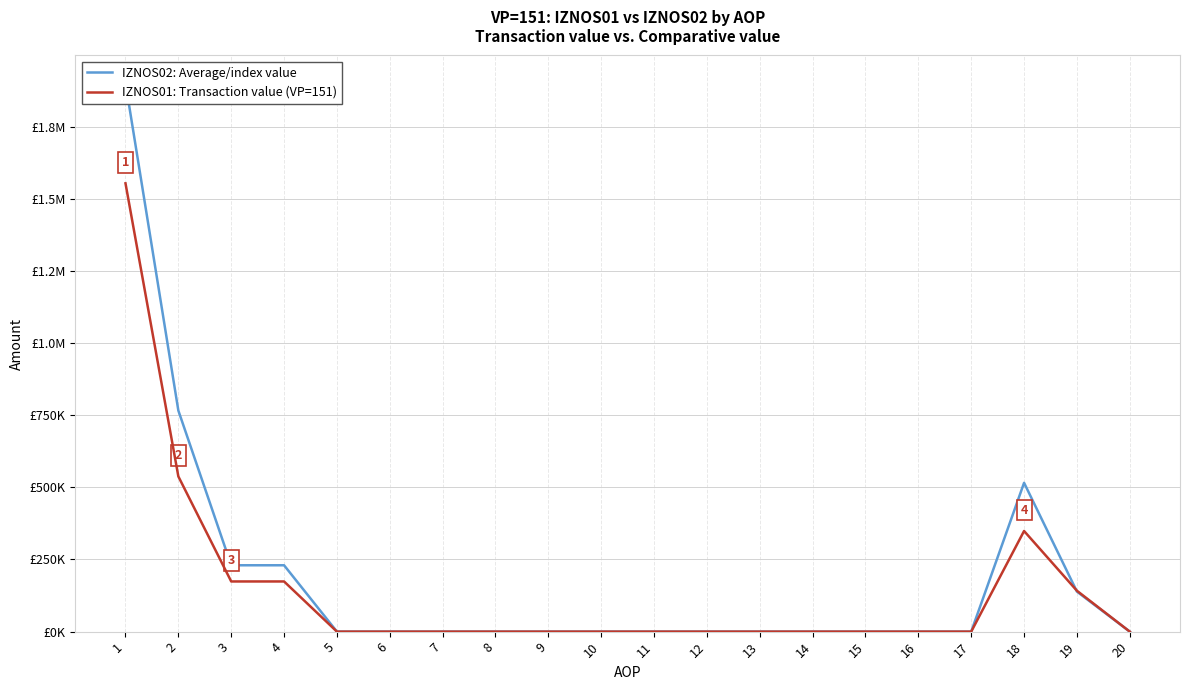

Reading left to right, transcribe all the data shown in this chart.

IZNOS02: Average/index value: 1901508.2	766147.6	229972.5	229972.5	0.0	0.0	0.0	0.0	0.0	0.0	0.0	0.0	0.0	0.0	0.0	0.0	0.0	515690.9	138766.7	0.0
IZNOS01: Transaction value (VP=151): 1553603.2	537863.6	173855.5	173855.5	0.0	0.0	0.0	0.0	0.0	0.0	0.0	0.0	0.0	0.0	0.0	0.0	0.0	348737.9	141683.0	0.0